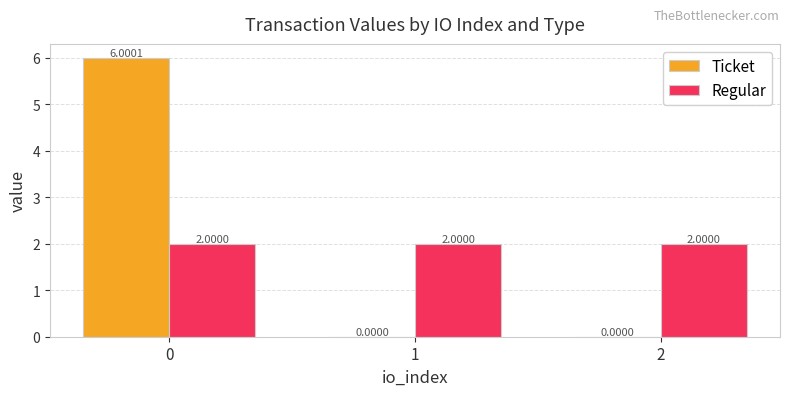

Which series changed the most between 0 and 1?

Ticket